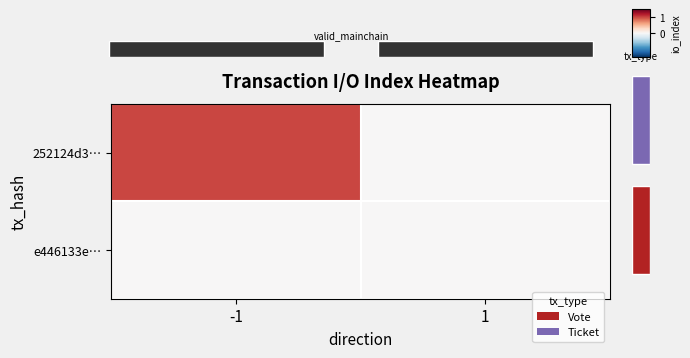

Reading right to left, what are all the values shown in this chart?

252124d3…: 1=0	-1=1
e446133e…: 1=0	-1=0